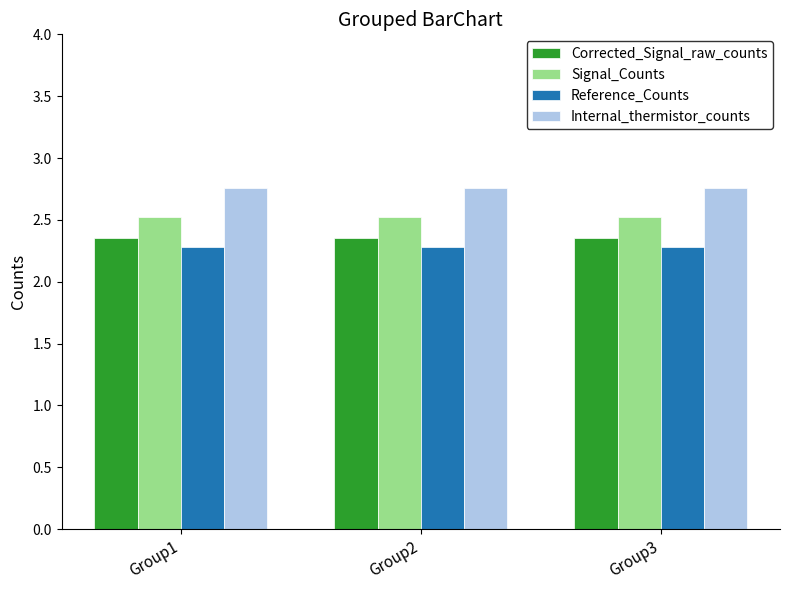

How many distinct data groups are displayed?

4